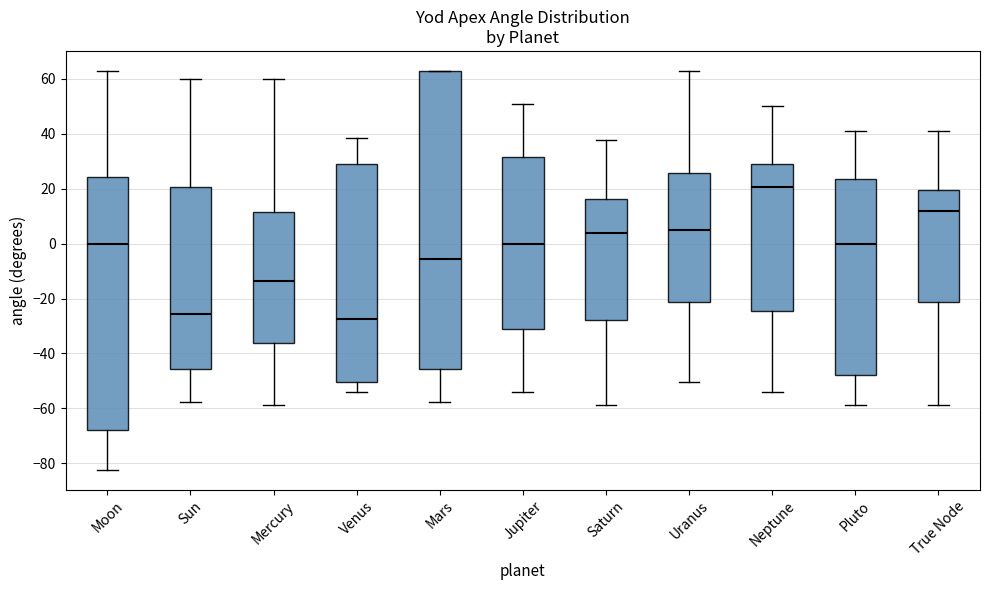

Reading left to right, read every box against the y-axis: the position of its median line, the range the box covers, and the ends of its whiskers. The values are not printed on the chart, so give them approximately, as read against the axis.

Moon: median 0, box -68 to 24, whiskers -82 to 62
Sun: median -26, box -46 to 20, whiskers -58 to 60
Mercury: median -14, box -36 to 12, whiskers -58 to 60
Venus: median -28, box -50 to 28, whiskers -54 to 38
Mars: median -6, box -46 to 62, whiskers -58 to 62
Jupiter: median 0, box -32 to 32, whiskers -54 to 50
Saturn: median 4, box -28 to 16, whiskers -58 to 38
Uranus: median 6, box -22 to 26, whiskers -50 to 62
Neptune: median 20, box -24 to 28, whiskers -54 to 50
Pluto: median 0, box -48 to 24, whiskers -58 to 42
True Node: median 12, box -22 to 20, whiskers -58 to 42